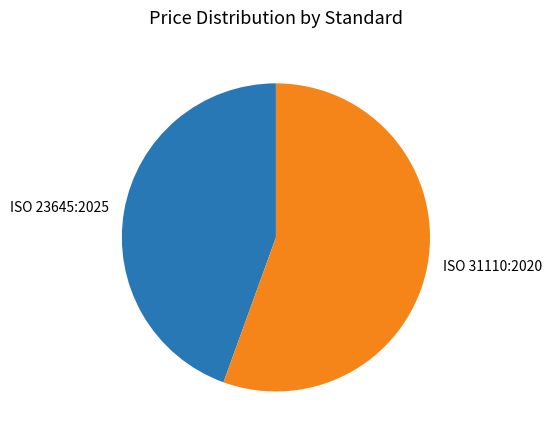

How many segments does this pie chart have?

2